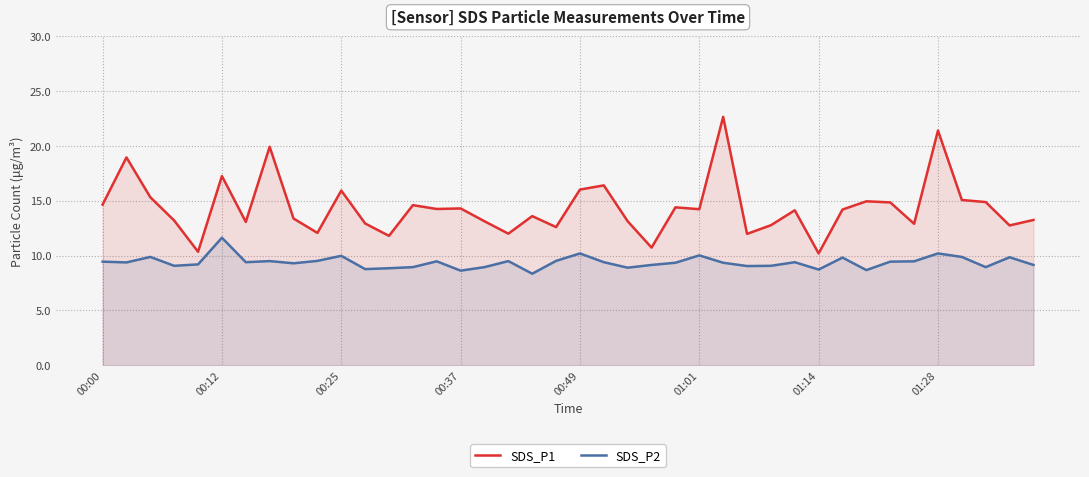

True or false: SDS_P1 and SDS_P2 intersect in this chart.

False